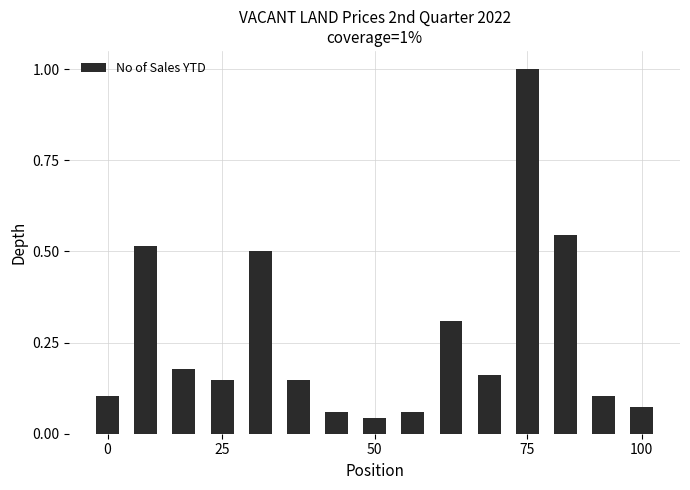

What is the maximum value shown in the chart?

1.0